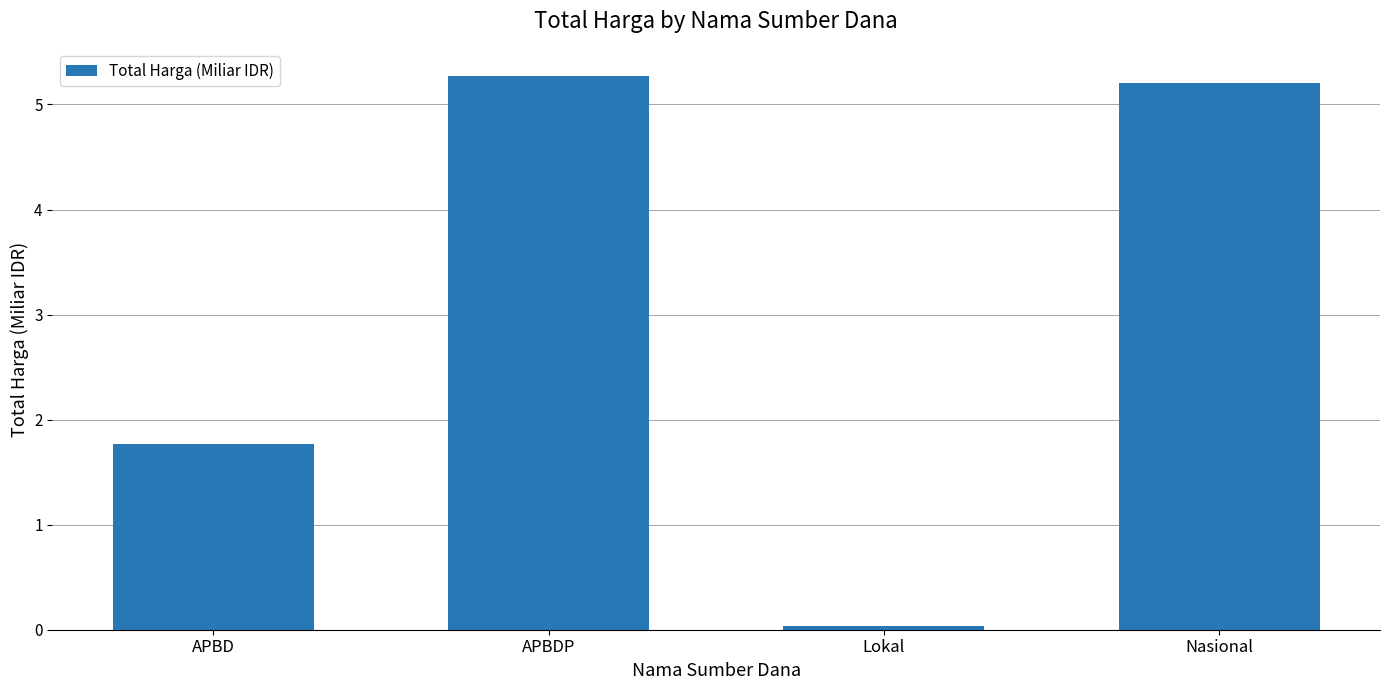

Is it true that the value at APBD is 1.8?

True